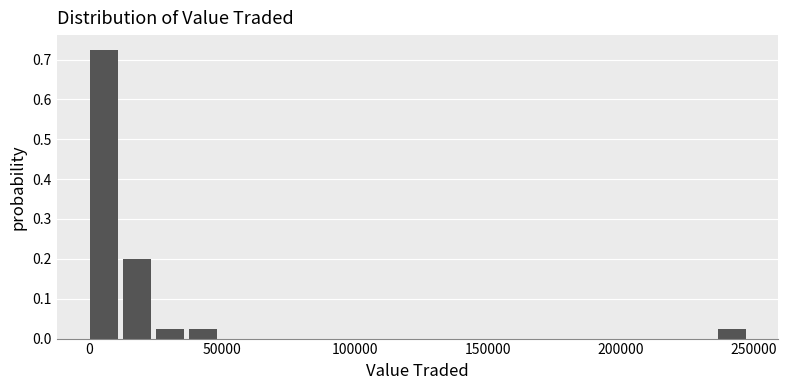

Around what value on the x-axis is the tallest bar? Give the approximate position of its centre, as read against the axis.

5000